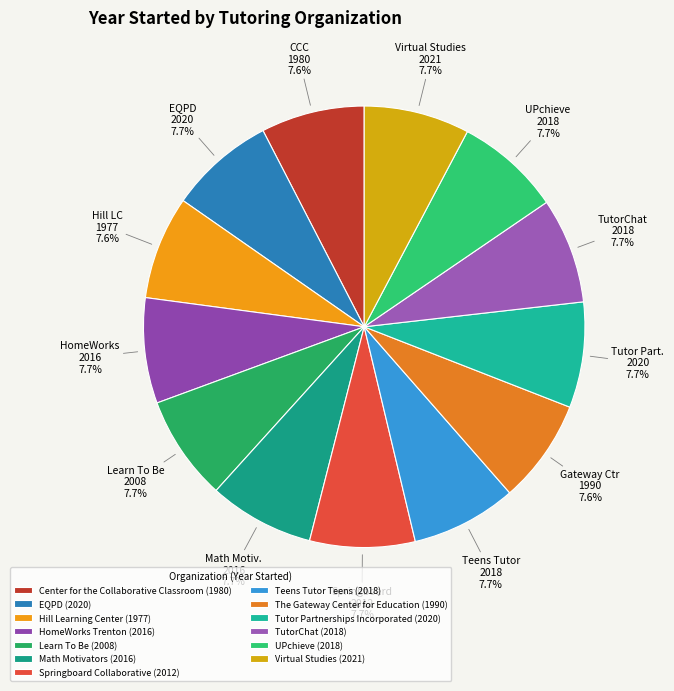

Is there any slice that represents more than half of the pie?

No